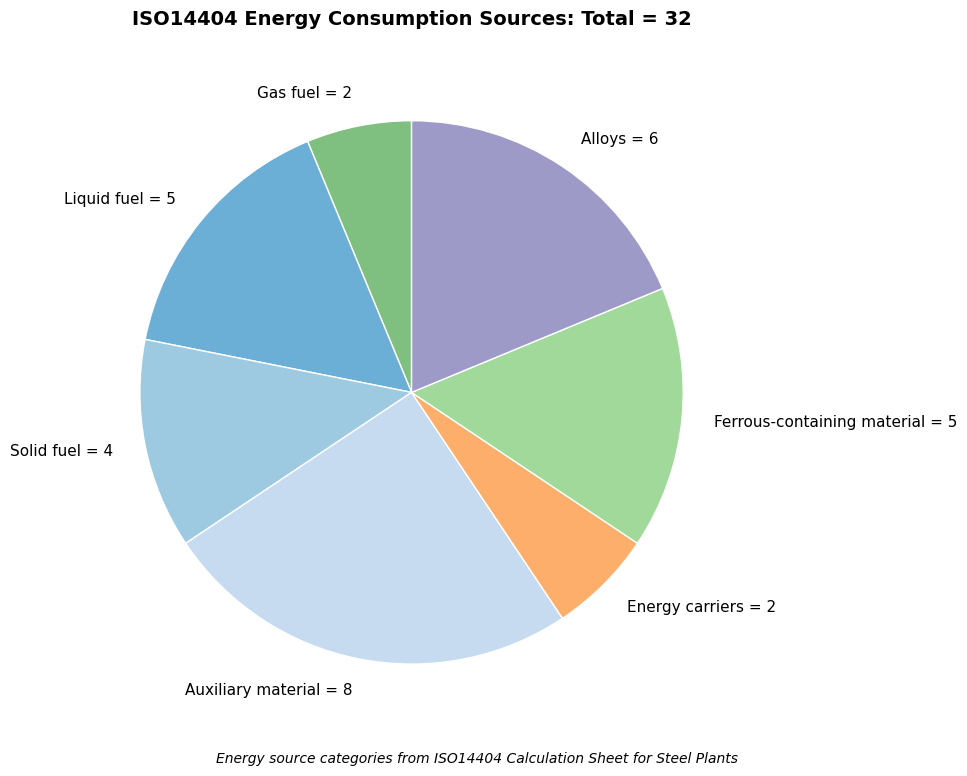

Does Auxiliary material account for over 50% of the chart?

No